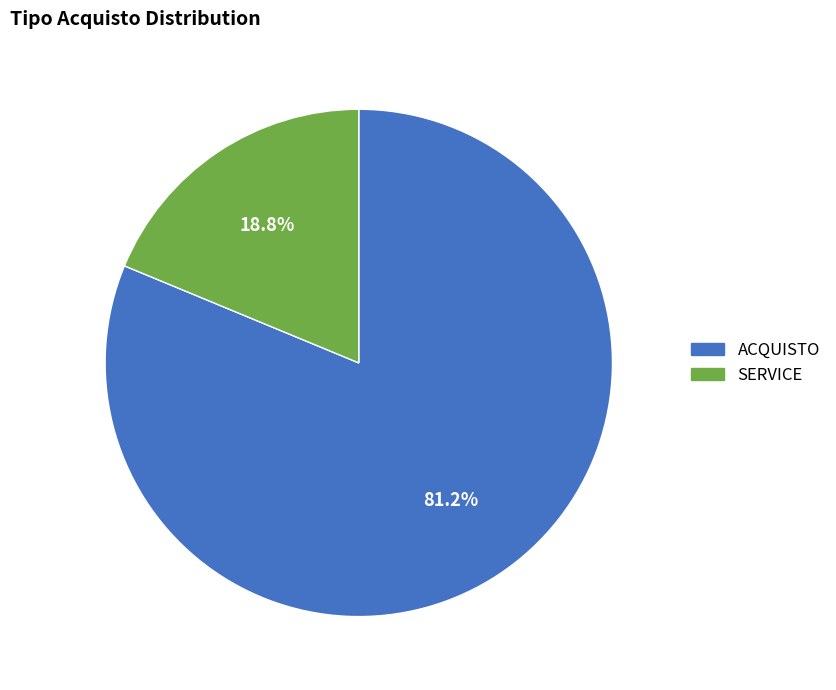

How many segments does this pie chart have?

2